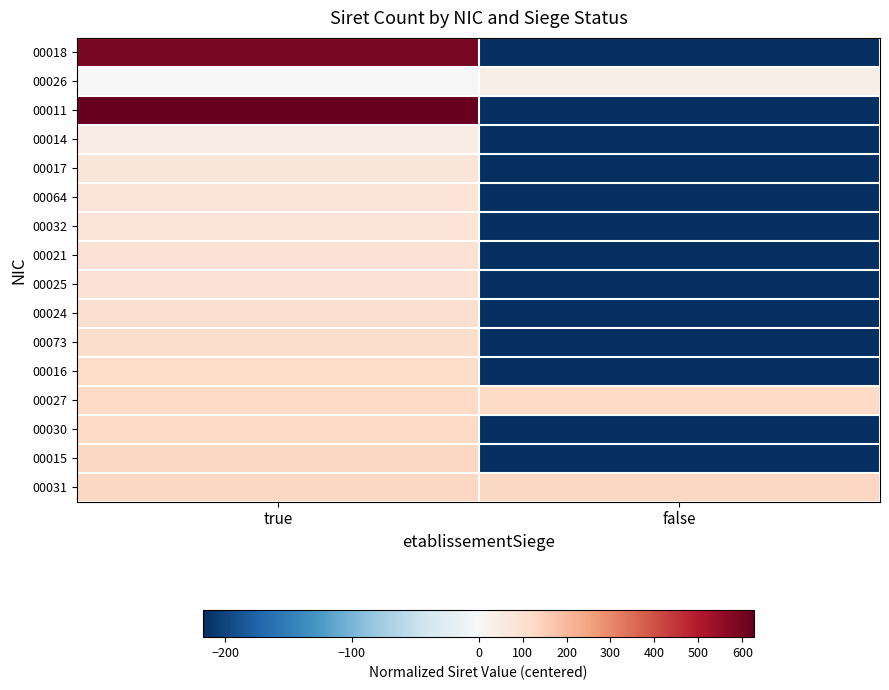

At which category is the sum across all series the highest?

true